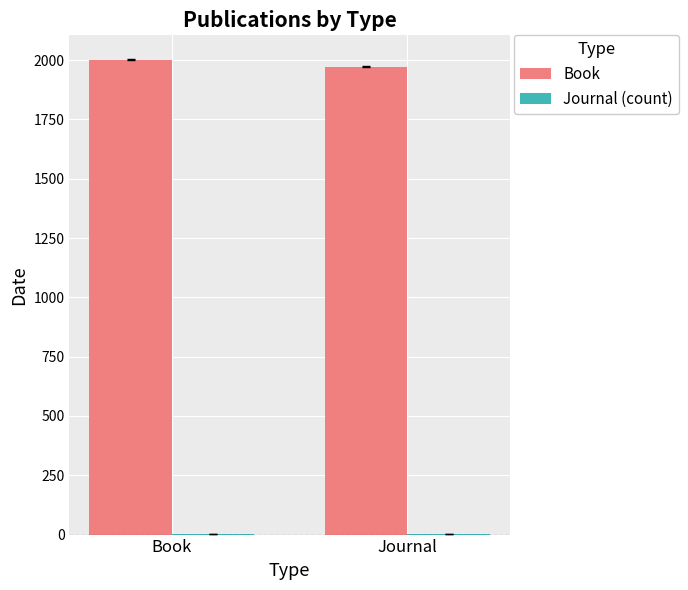

What is the greatest value displayed?

1999